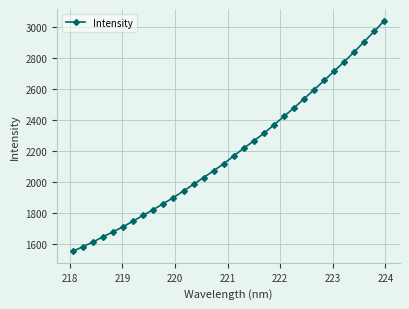

What is the maximum value shown in the chart?

3038.6